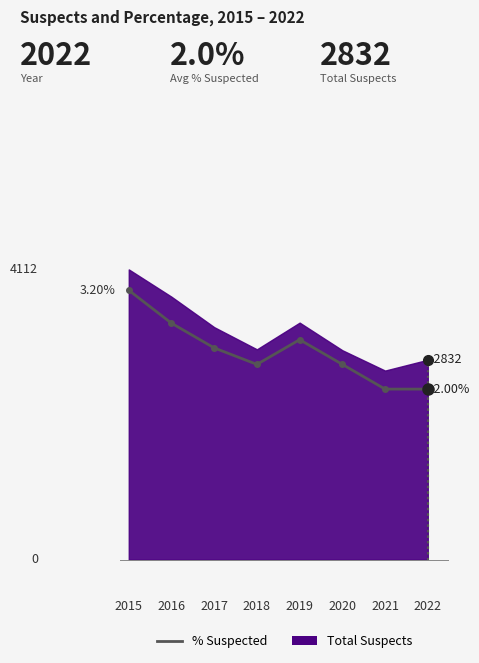

What is the sum of the values at 2020 and 2016?

5.1